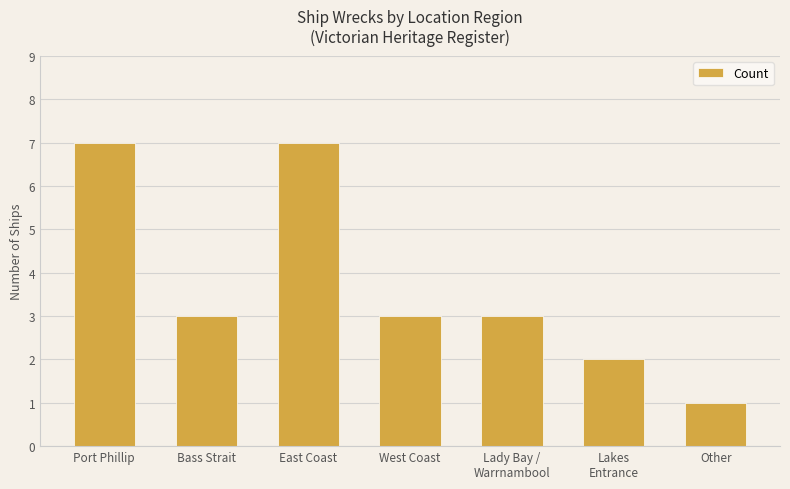

Reading left to right, list all the values displayed in this chart.

Port Phillip=7	Bass Strait=3	East Coast=7	West Coast=3	Lady Bay /
Warrnambool=3	Lakes
Entrance=2	Other=1